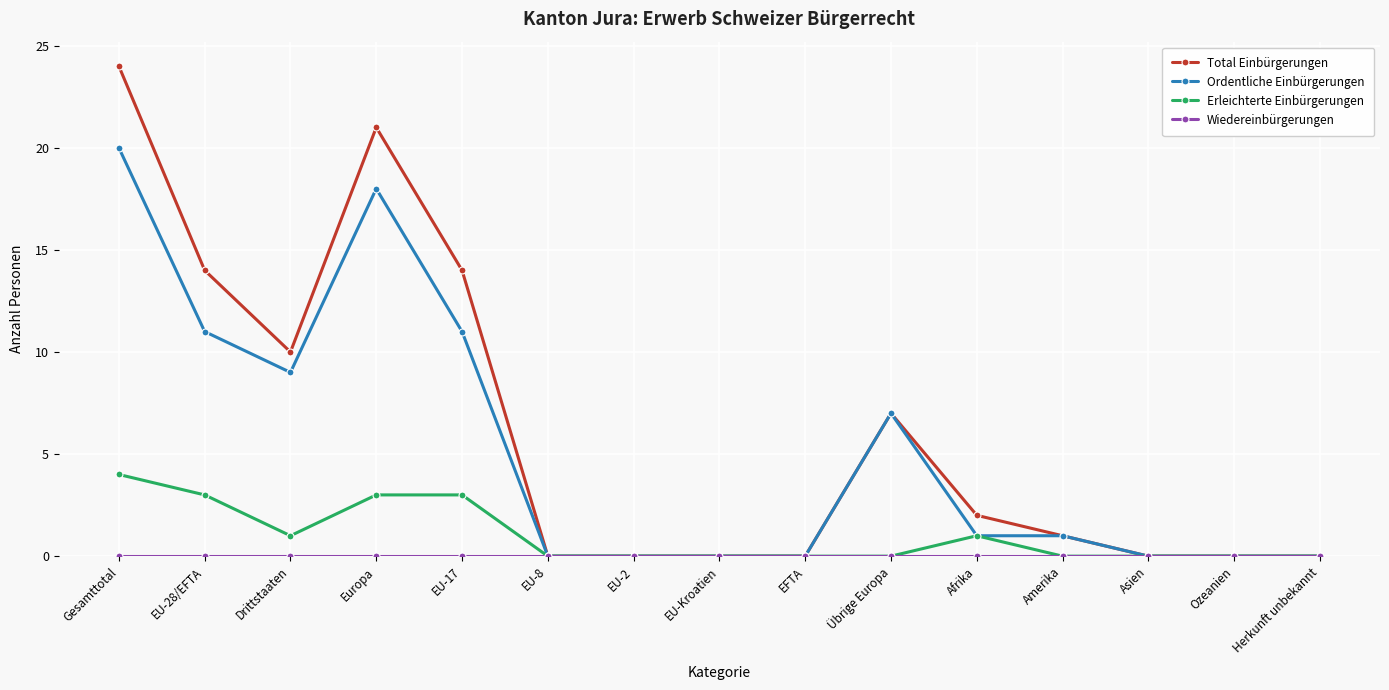

True or false: Total Einbürgerungen has more than 0 interior local peaks.

True